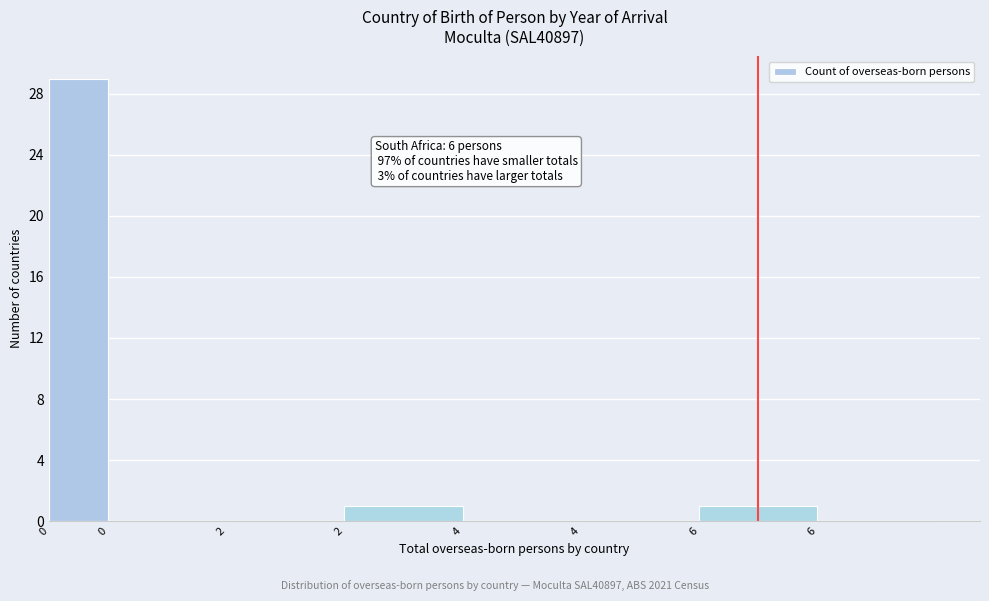

How many series are shown in this chart?

1